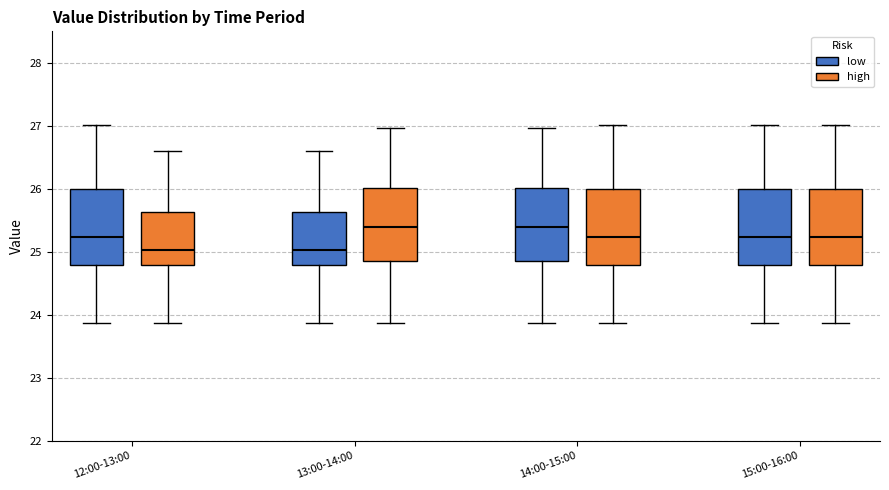

Where does the upper whisker of the box for 15:00-16:00 (low) end on the y-axis? The values are not printed on the chart, so give them approximately, as read against the axis.

27.0